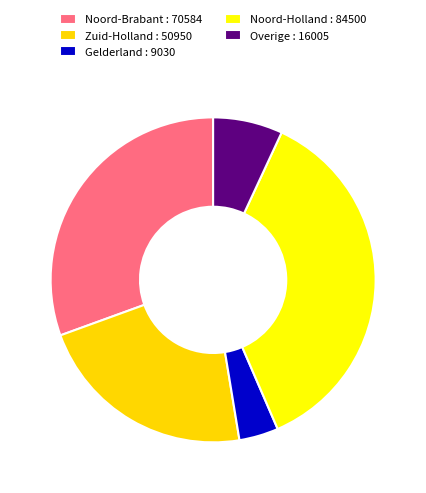

Is it true that Zuid-Holland : 50950 is 22% of the pie?

True